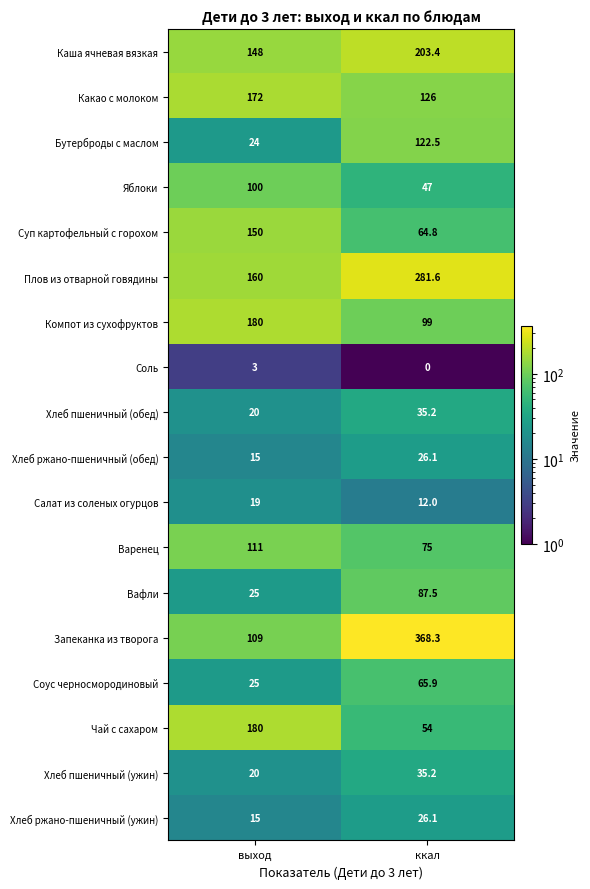

At which label is Плов из отварной говядины closest to 220?

выход